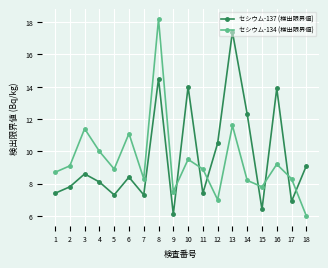

List the series in order of their overall mean, highest first.

セシウム-137 (検出限界値), セシウム-134 (検出限界値)